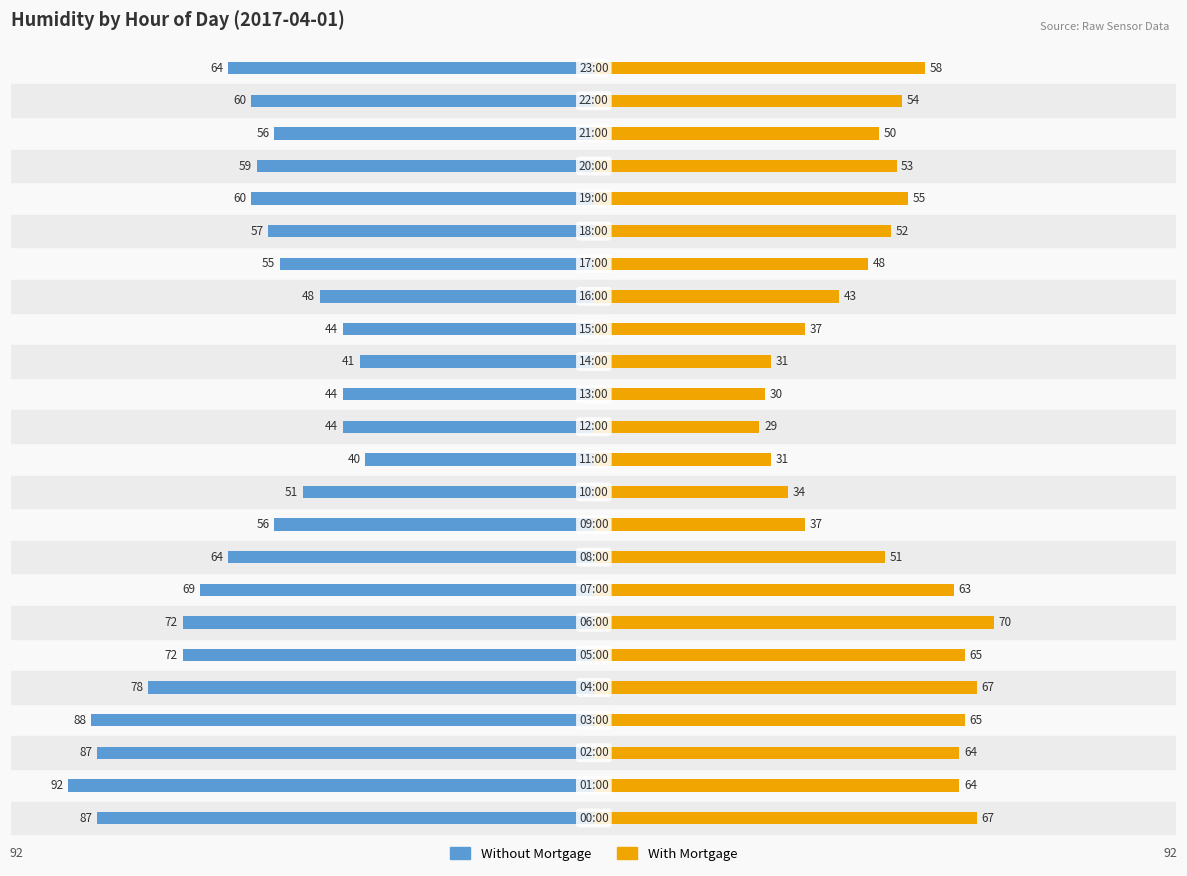

What is the value of the Without Mortgage bar at the 23rd from the left?

-60